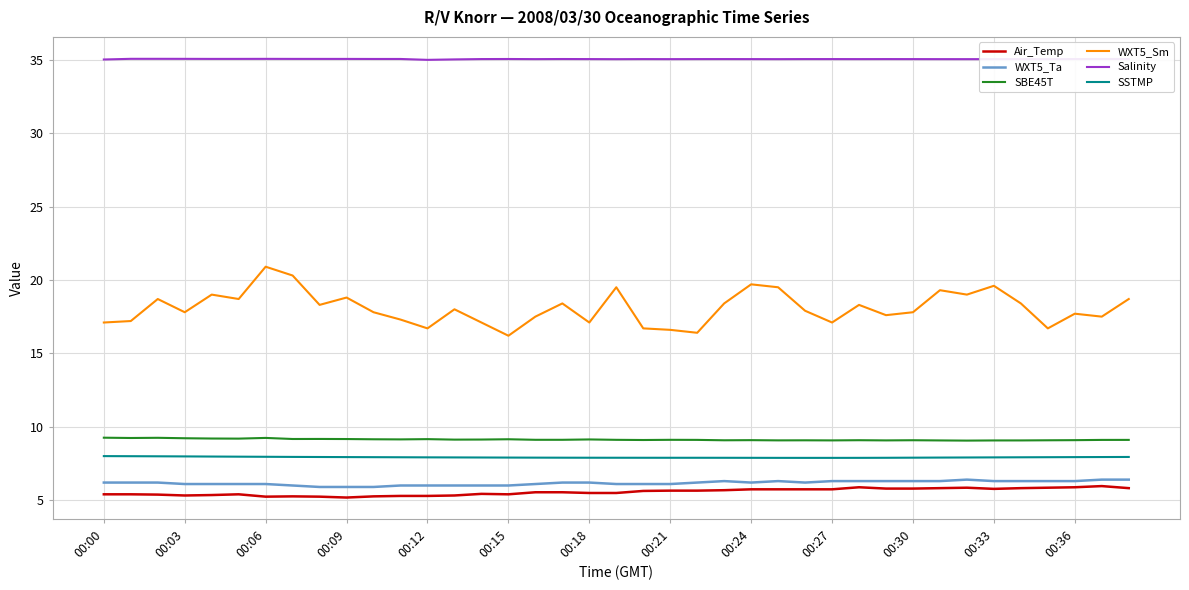

What is the average value of the SSTMP series?

7.9